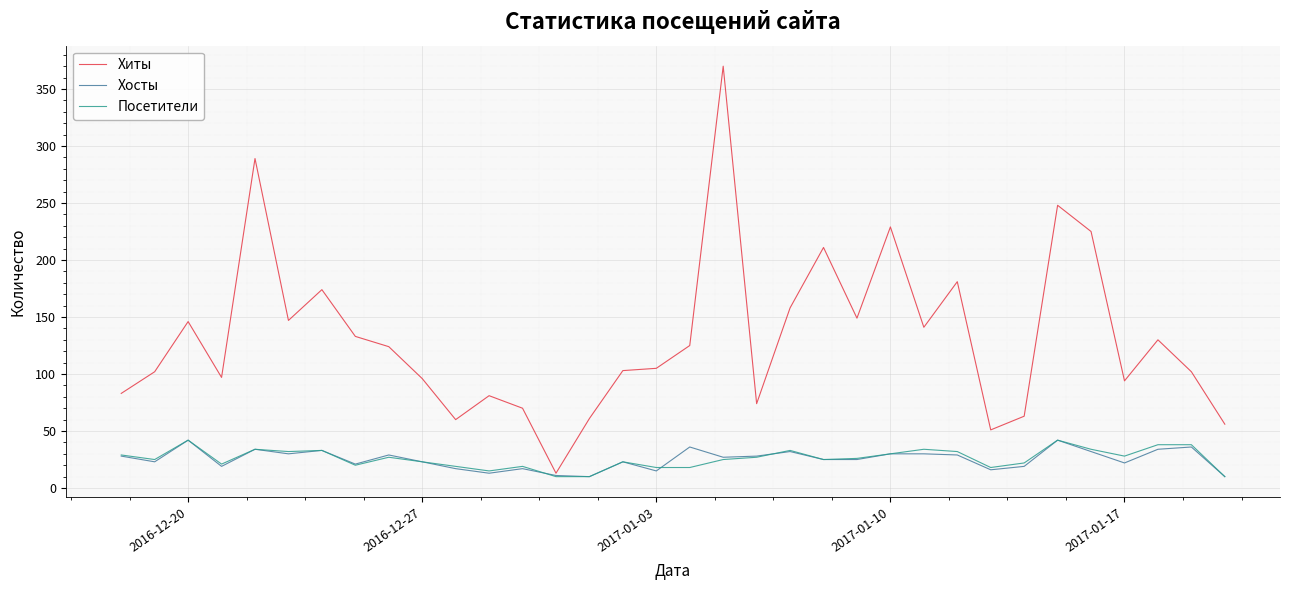

What is the minimum value shown in the chart?

10